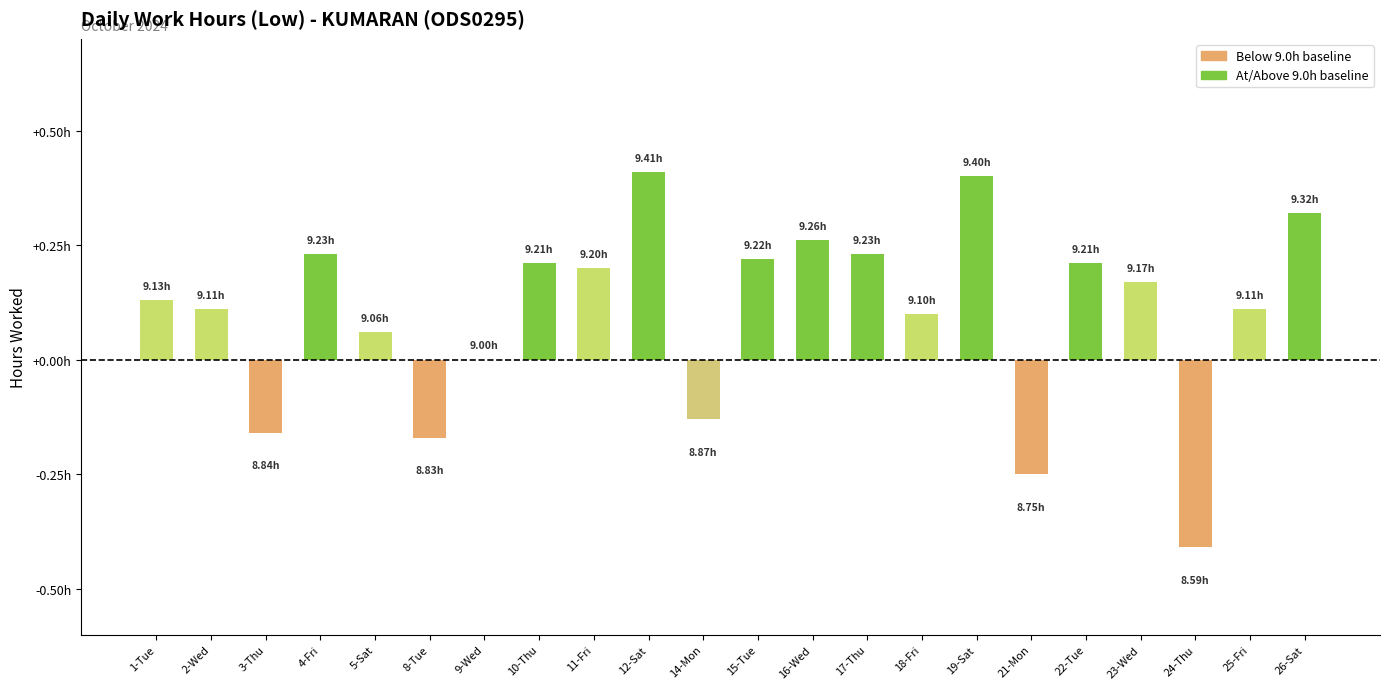

Are the bars horizontal?

No